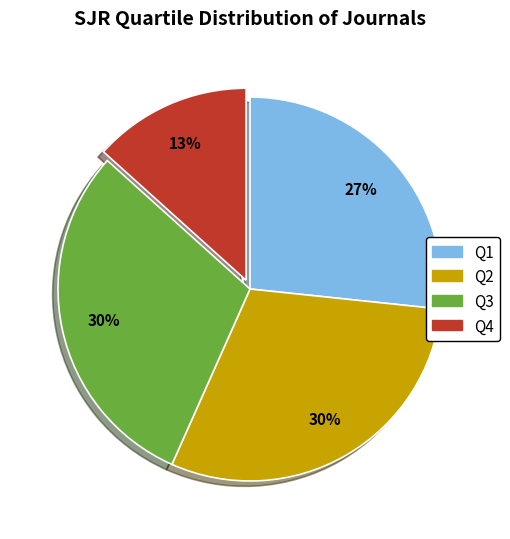

Is it true that Q2 is 37% of the pie?

False